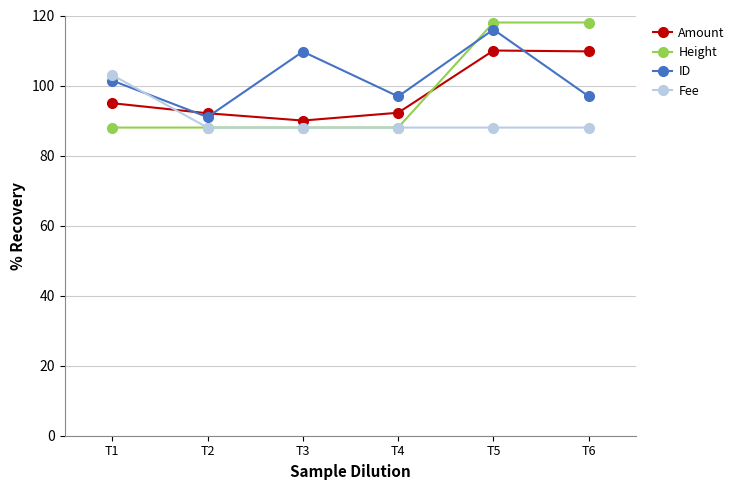

Which series changed the most between T2 and T4?

ID